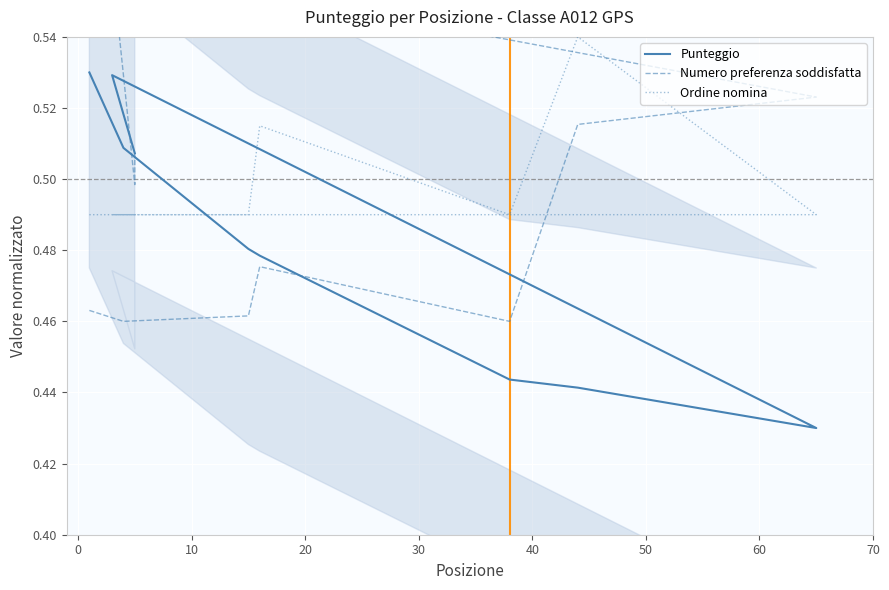

Which series has the widest spread of values?

Punteggio